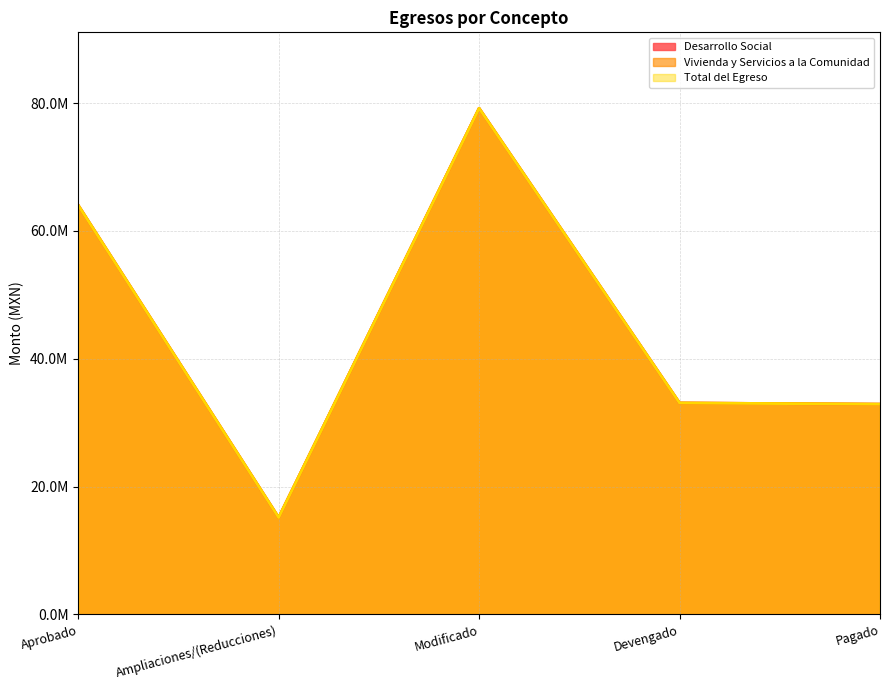

How many data points in Vivienda y Servicios a la Comunidad are above 33084312?

3